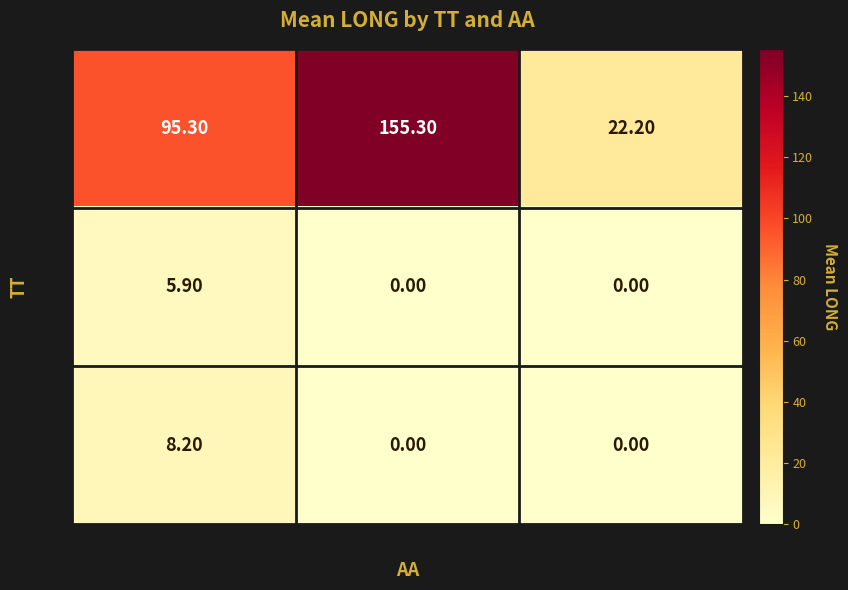

Which series has the largest total across all categories?

SN